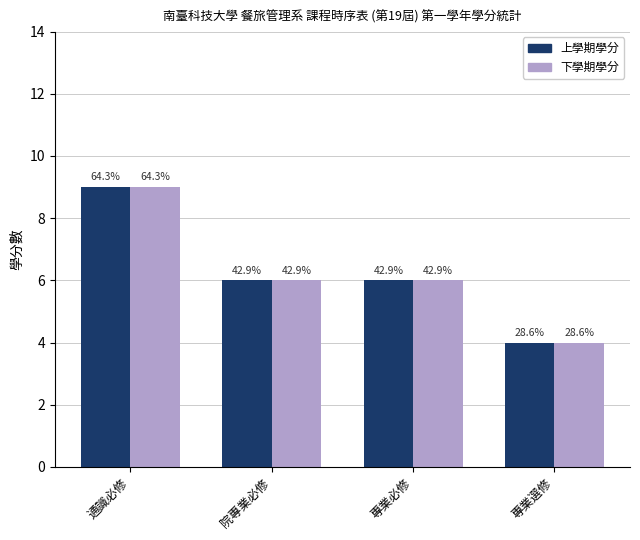

Which series changed the most between 通識必修 and 專業選修?

上學期學分